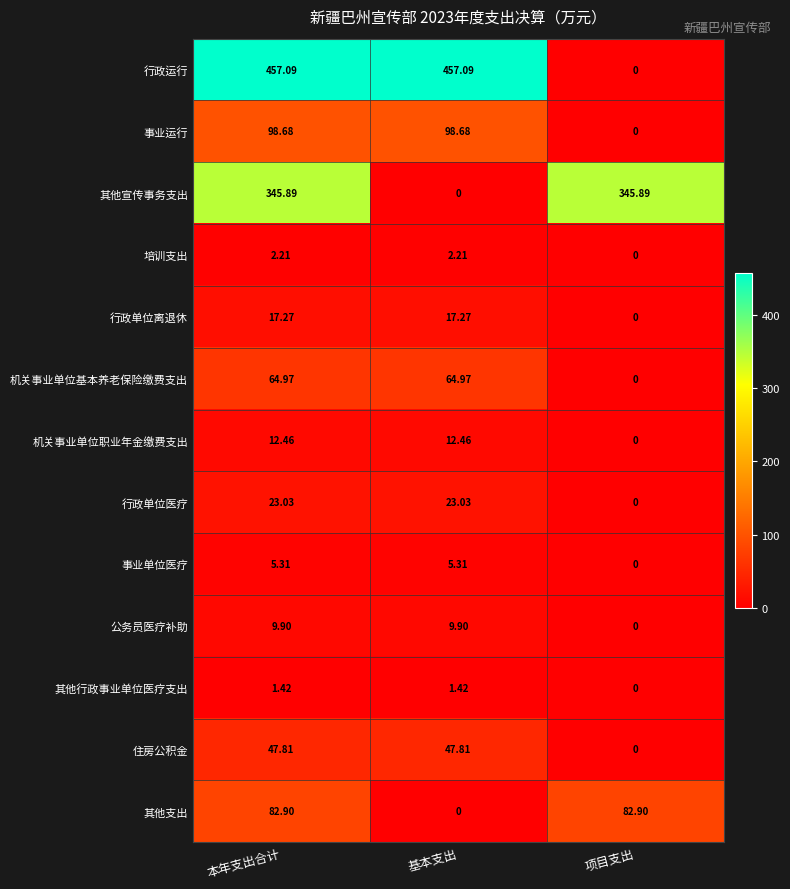

What is the maximum value shown in the chart?

457.1